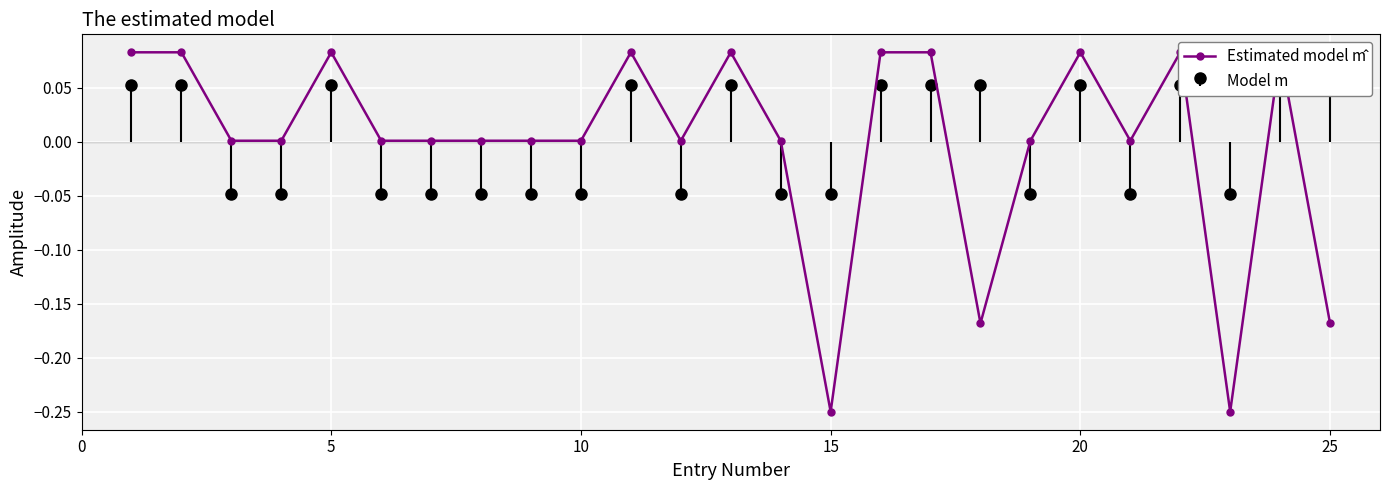

At which label is the value closest to 0?

10